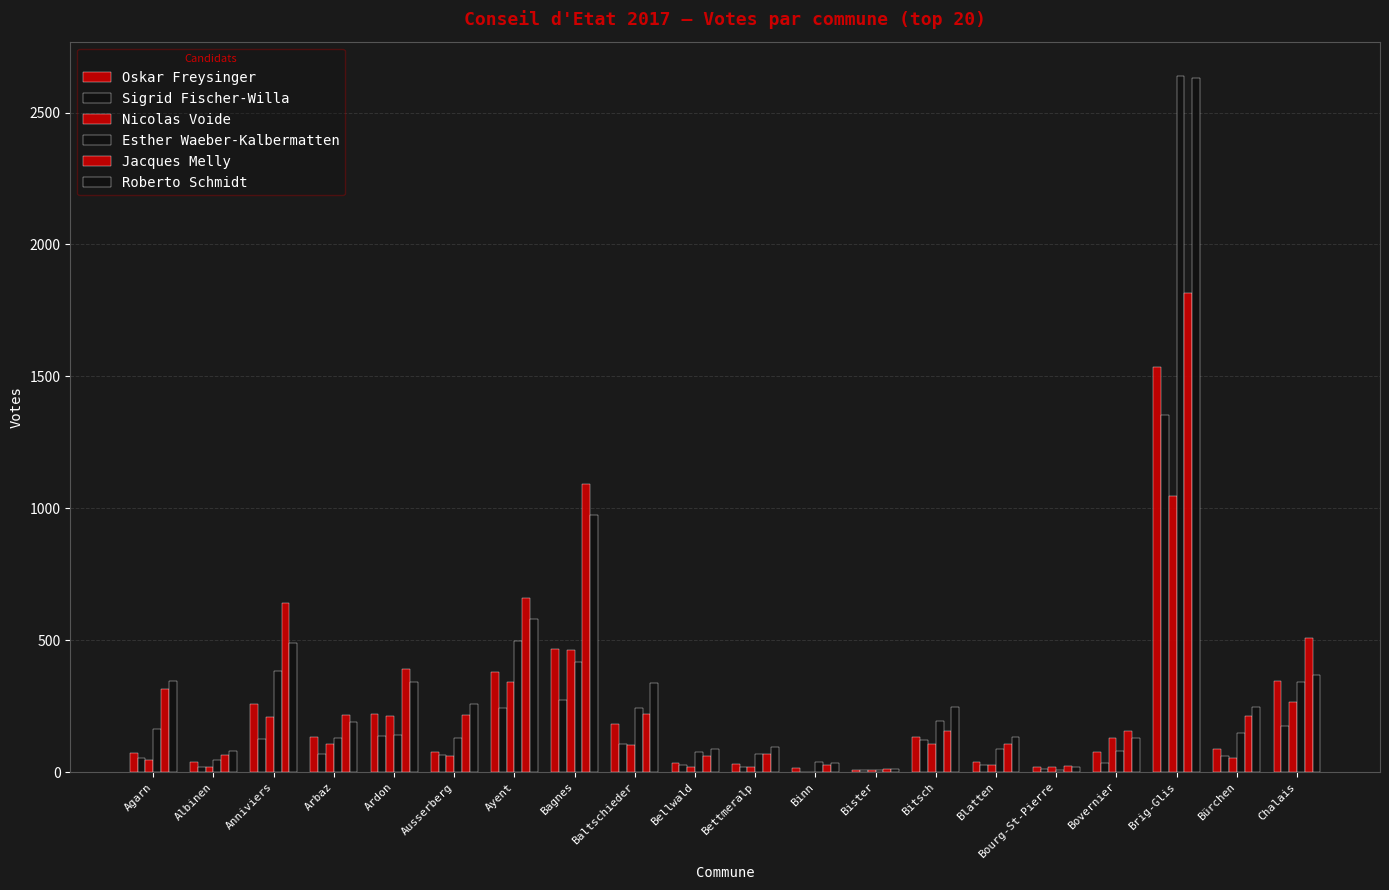

At which label does Roberto Schmidt first exceed 247?

Agarn